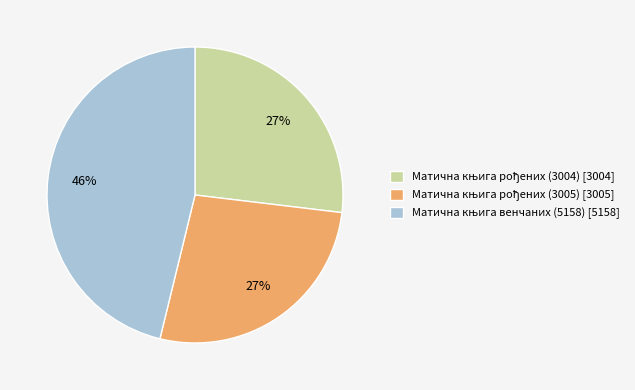

To the nearest percent, what is the average slice percentage?

33%